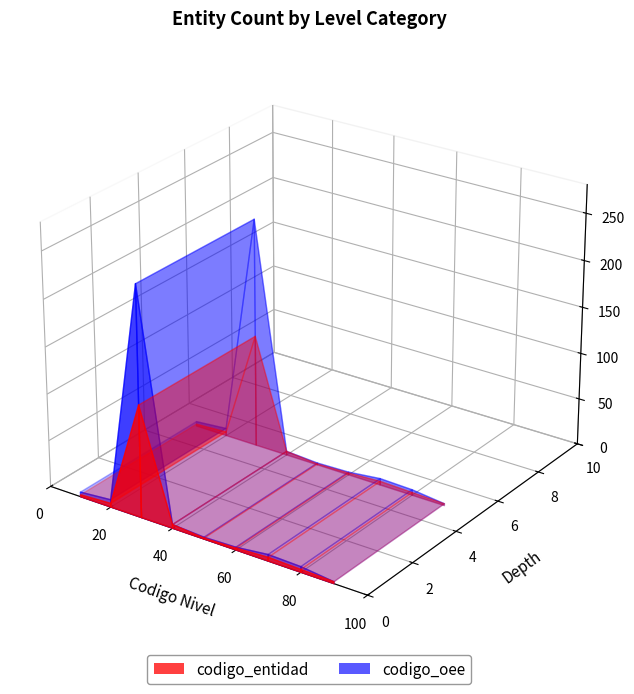

Reading left to right, list all the values displayed in this chart.

codigo_entidad: 2	1	1	4	3	2	12	6	6	6	7	7	7	7	7
codigo_oee: 1	1	1	1	1	1	198	92	93	245	94	95	96	97	98